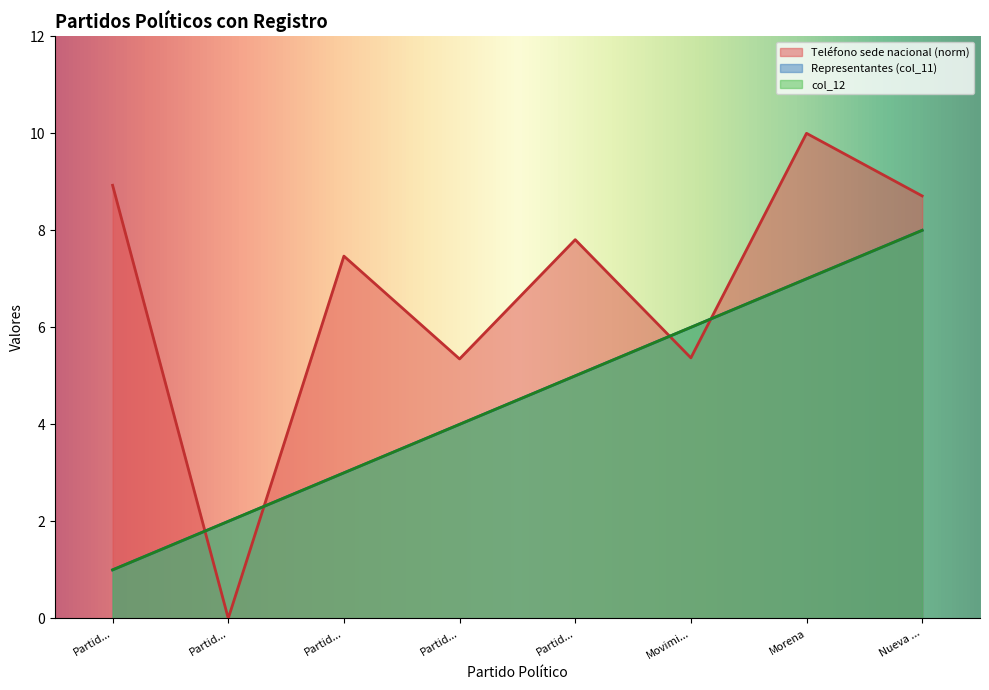

Between Partid... and Morena, which series saw the biggest shift?

Representantes (col_11)